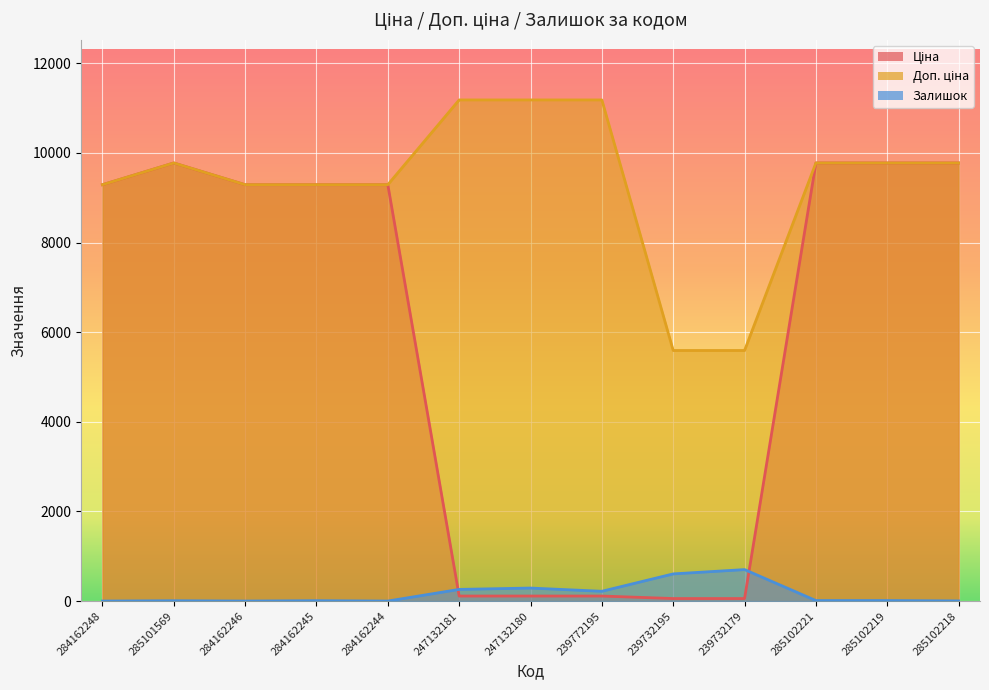

Where does the Залишок series first go above 11?

247132181